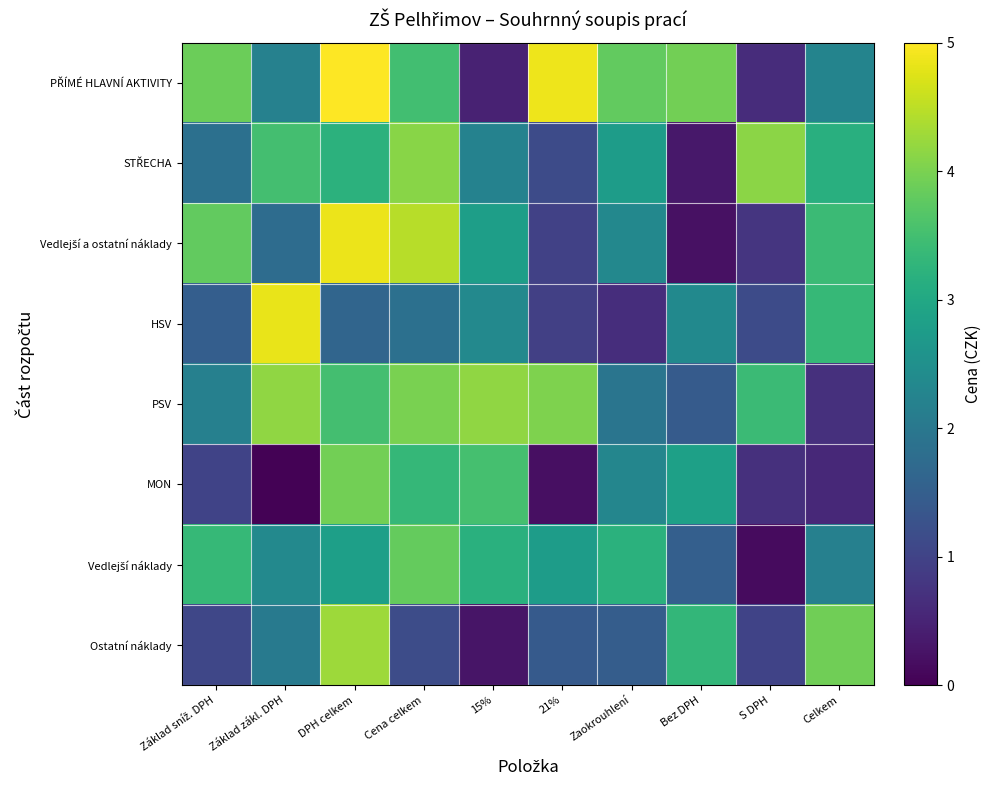

Which series has the largest range (max minus min)?

Vedlejší a ostatní náklady